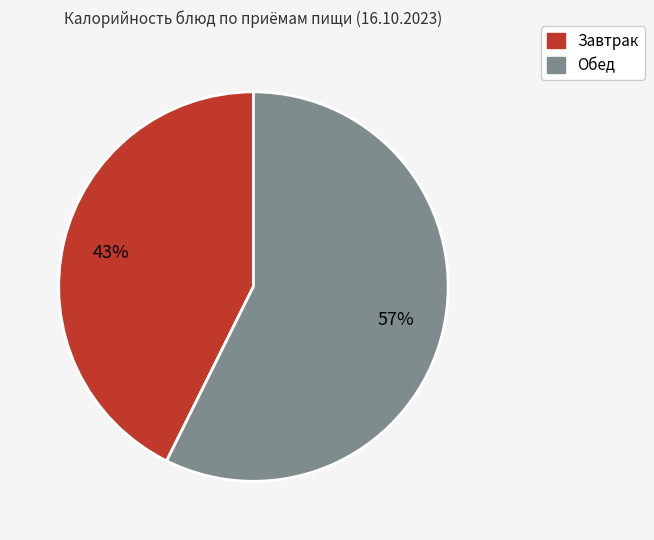

Between Обед and Завтрак, which is larger?

Обед